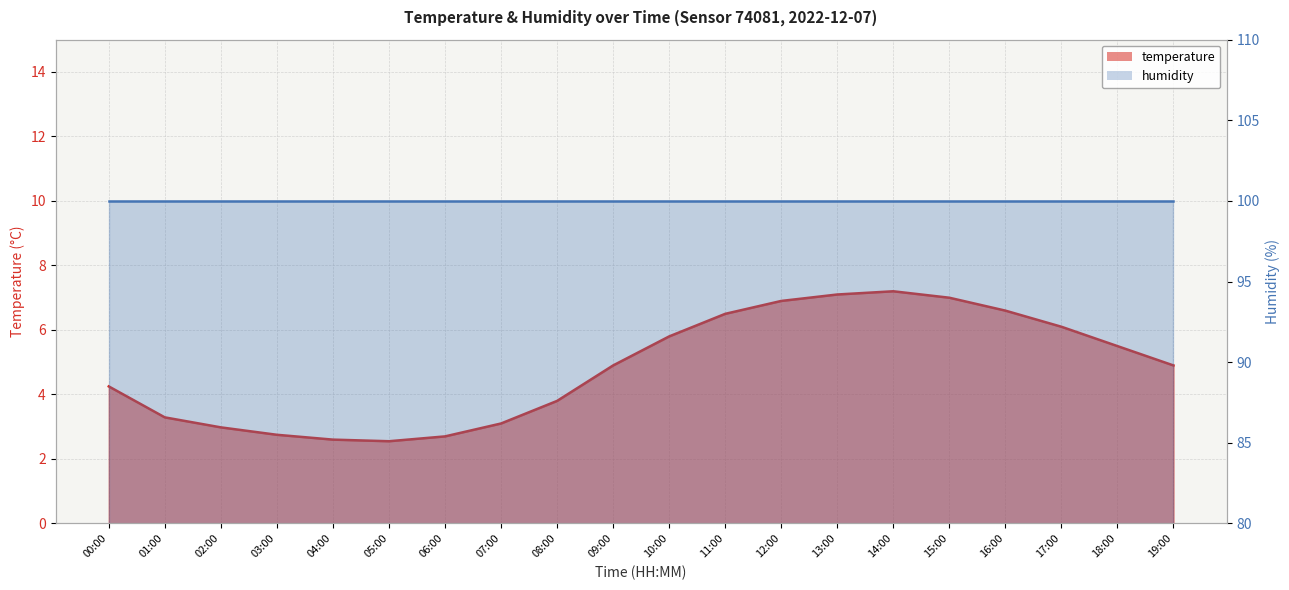

What is the label of the 5th point from the left?

04:00